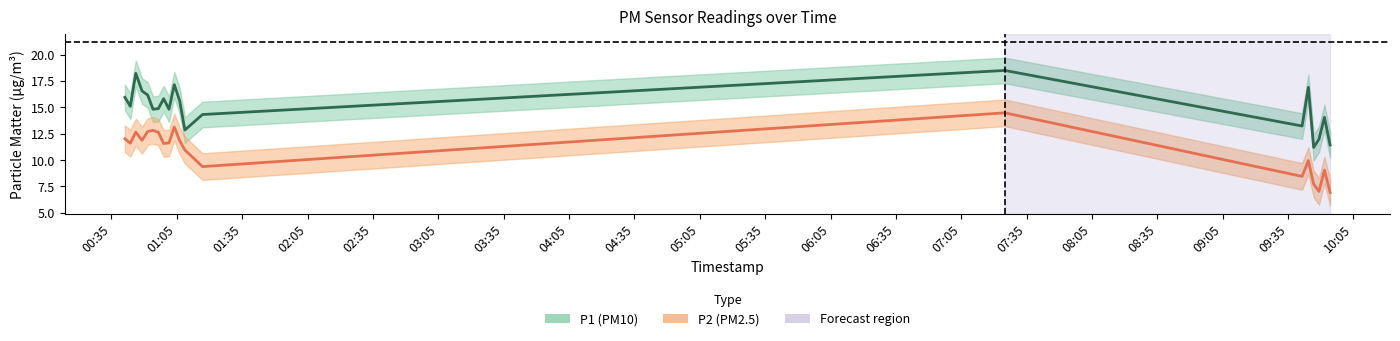

The P2 series shows 14.5 at 07:05. True or false?

True